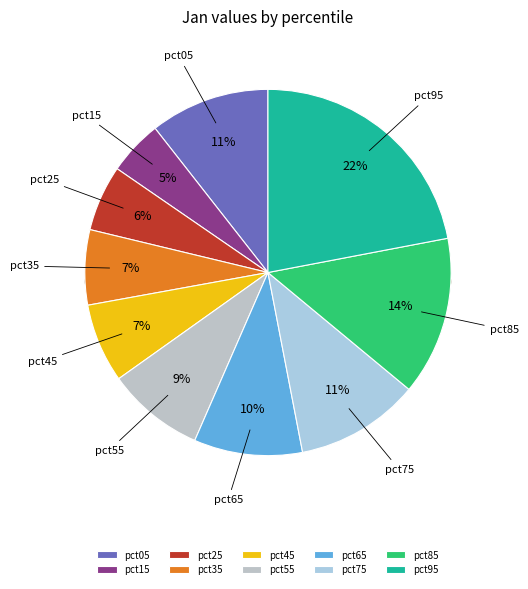

To the nearest percent, what percentage of the pie is pct85?

14%